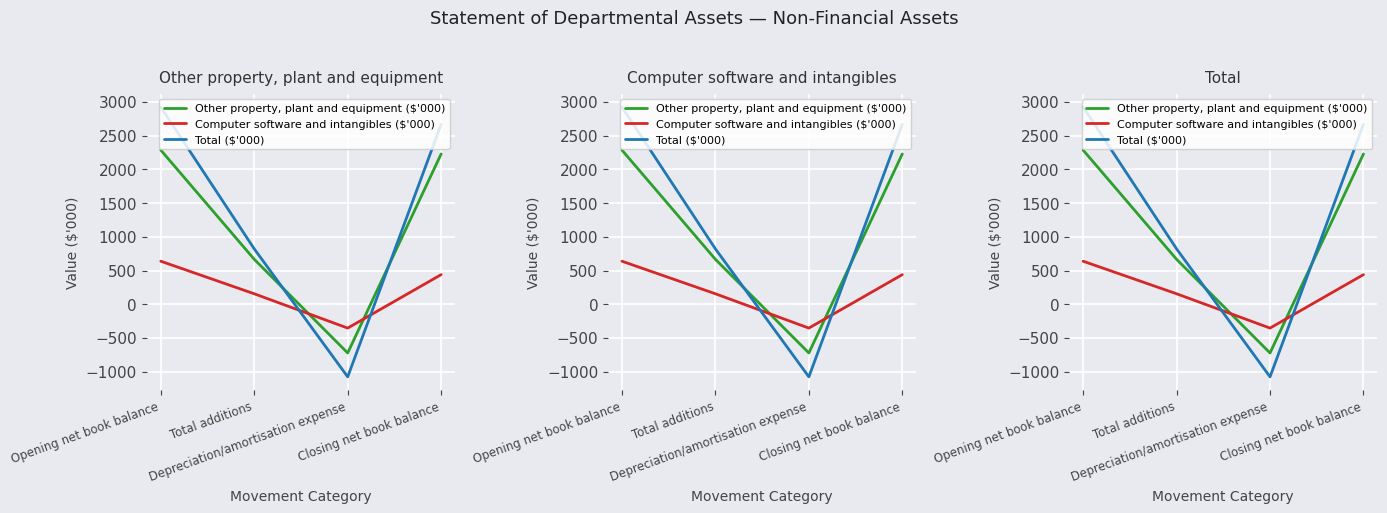

Rank the series by their maximum value, from highest to lowest.

Total ($'000), Other property, plant and equipment ($'000), Computer software and intangibles ($'000)